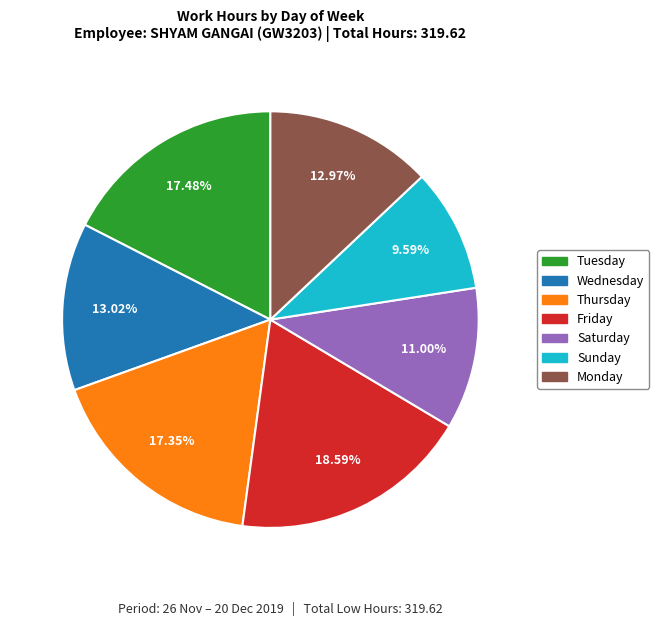

Do Wednesday and Monday together represent more than half of the pie?

No